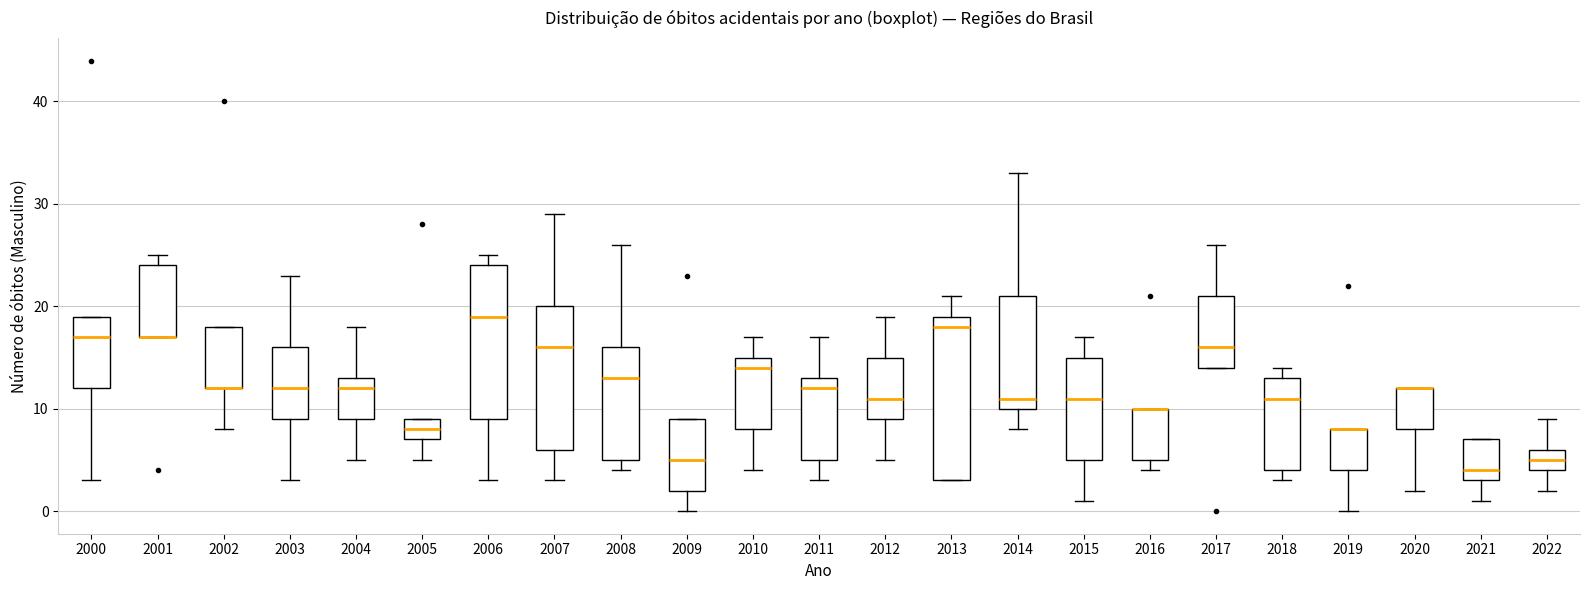

Comparing the boxes themselves (not the whiskers), which one is the tallest?

2013